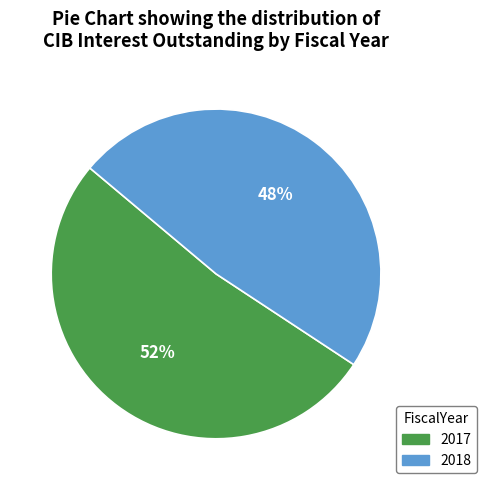

What percentage is the 2017 slice, to the nearest percent?

52%